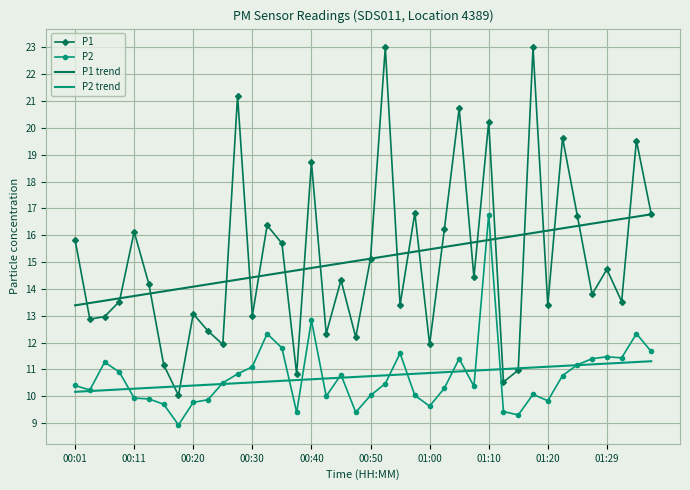

At how many categories does at least one series exceed 17?

8